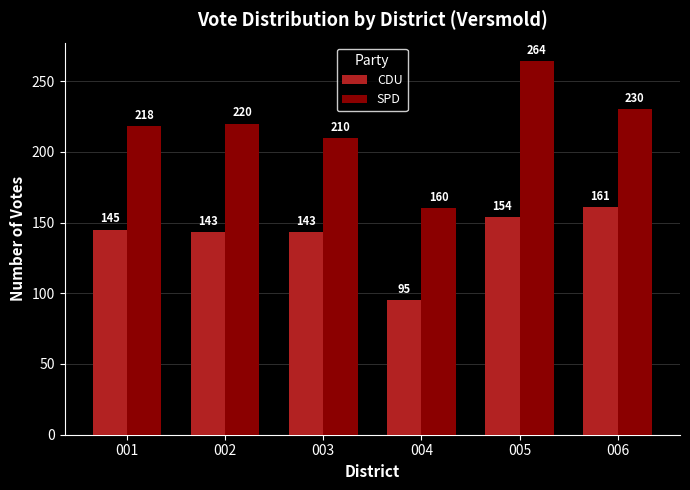

What is the sum of the CDU values at 006 and 005?

315